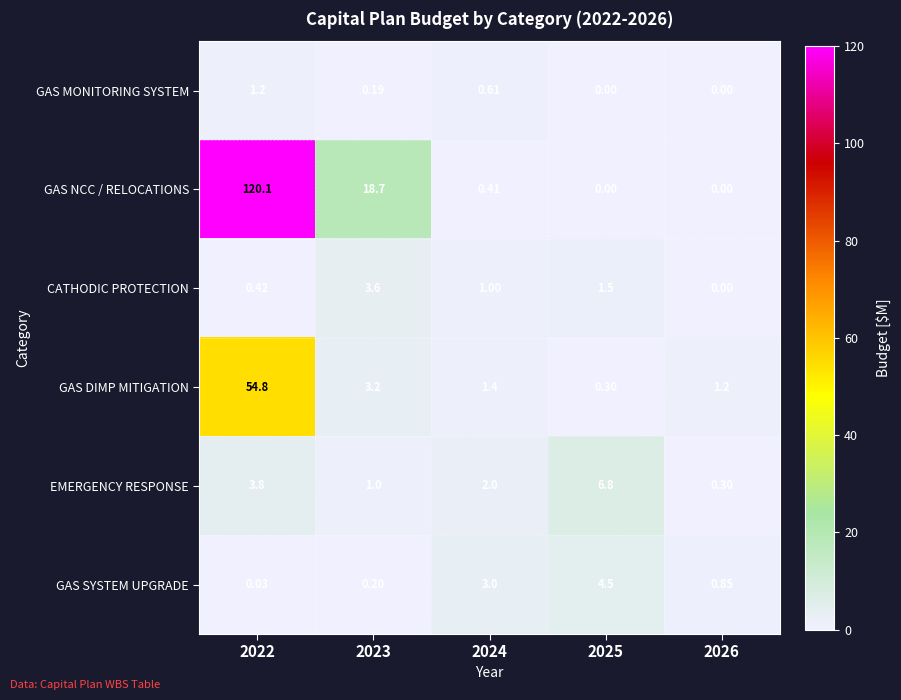

Which series has the largest total across all categories?

GAS NCC / RELOCATIONS